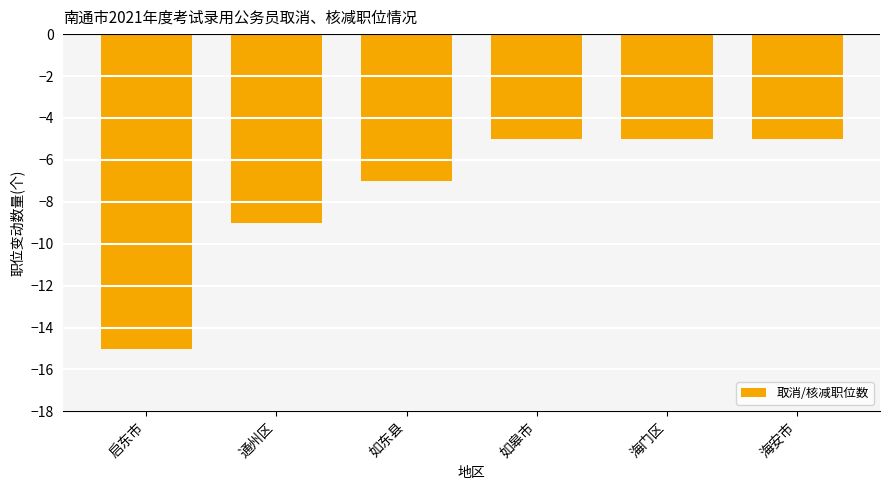

Reading left to right, extract all data points from this chart.

-15	-9	-7	-5	-5	-5